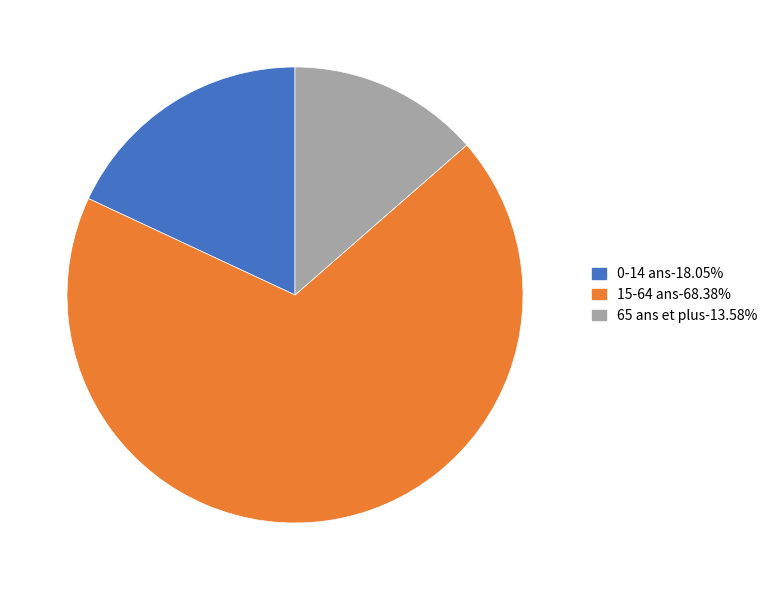

Is there a majority slice in this chart?

Yes